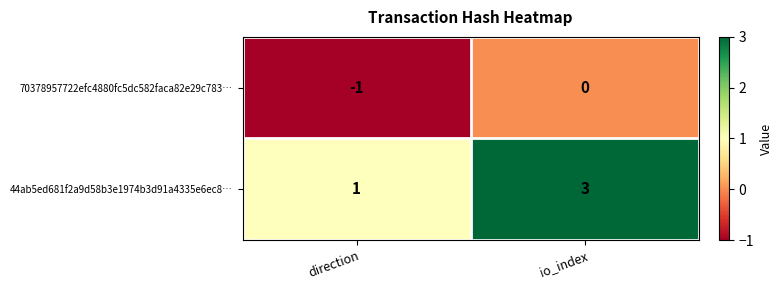

At which category is the sum across all series the highest?

io_index